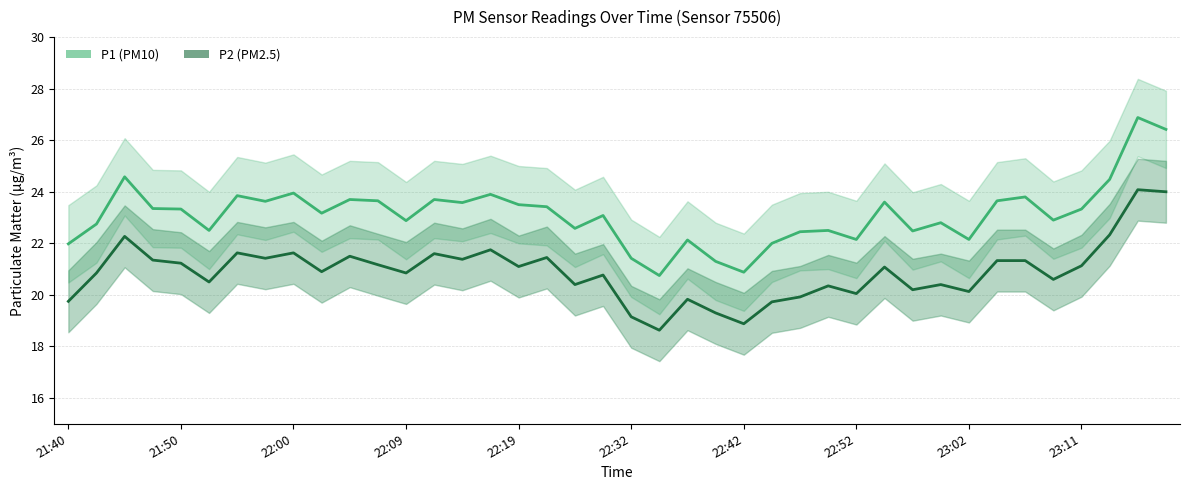

What is the maximum value shown in the chart?

26.9